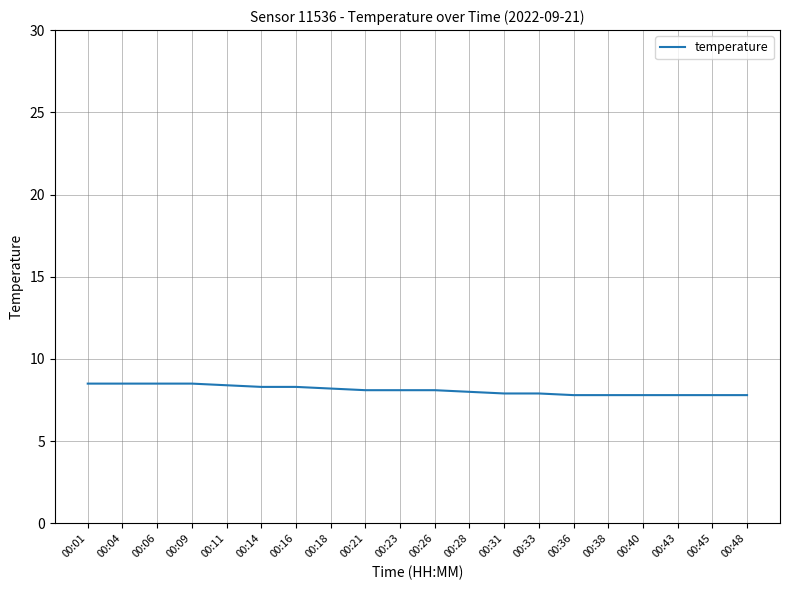

Is it true that the value at 00:18 is 5.7?

False